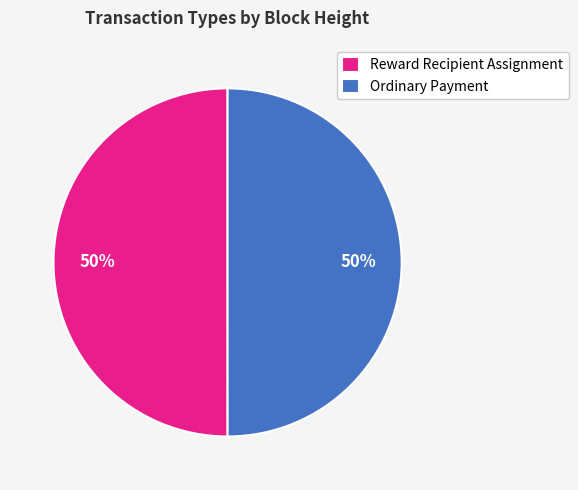

How many slices are in this pie chart?

2